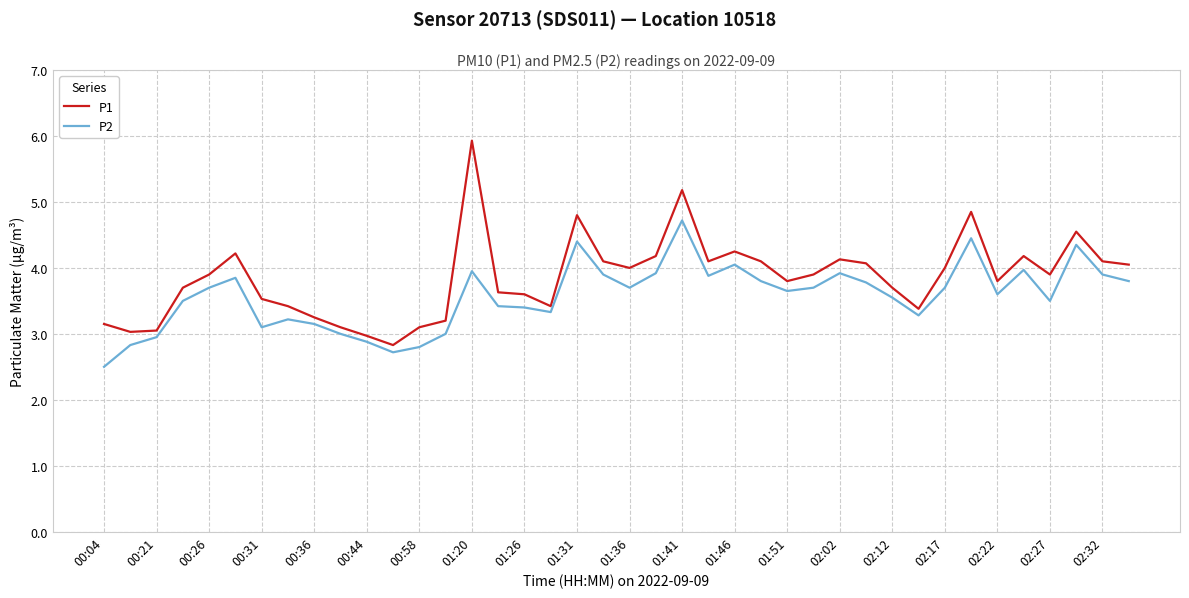

In P2, how many points are higher than both neighbors (excluding endpoints)?

10